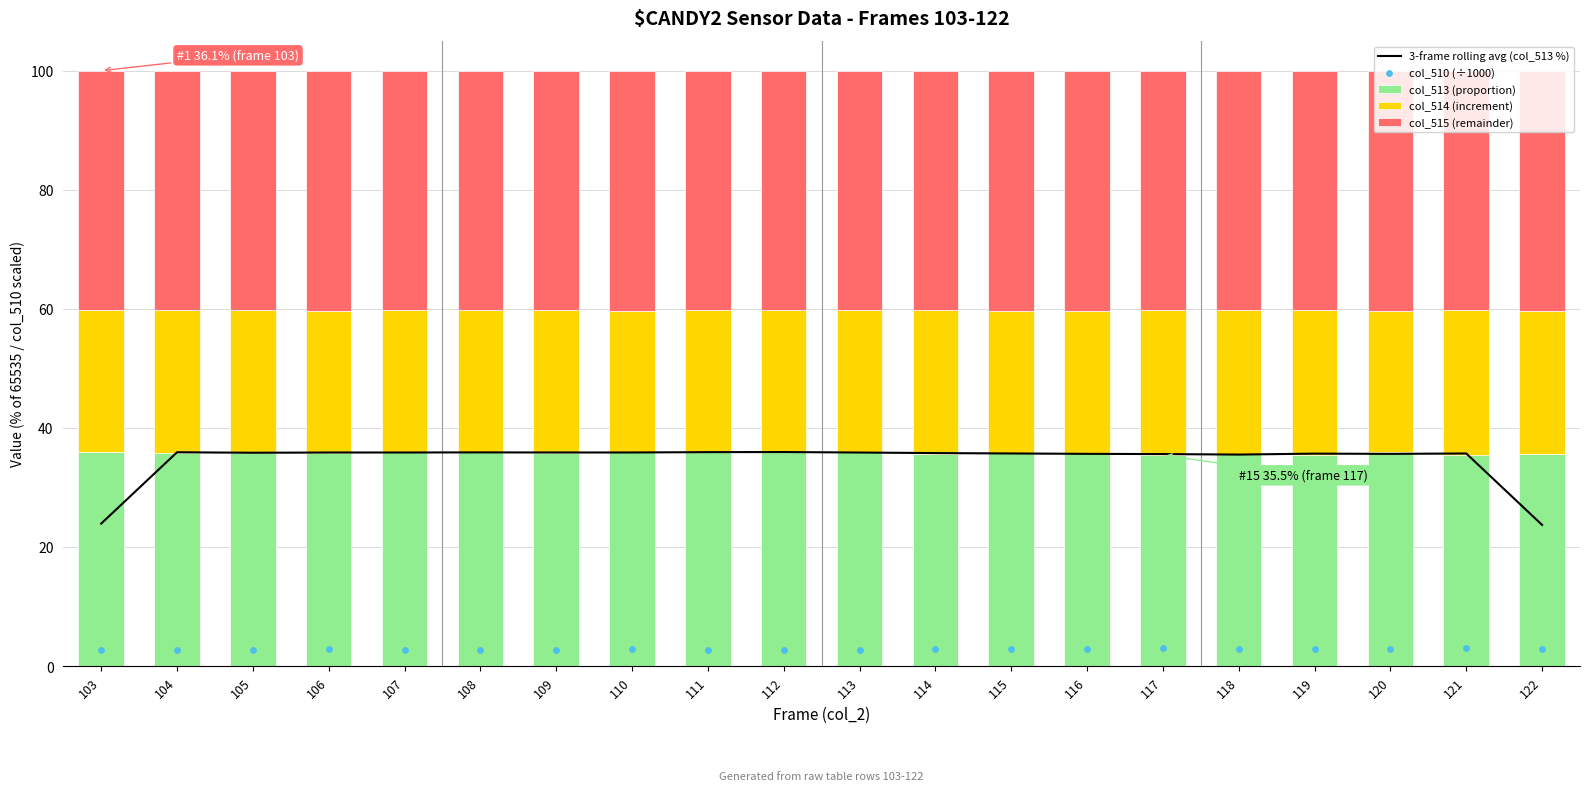

Which series contains the highest Y value?

col_515 (remainder)